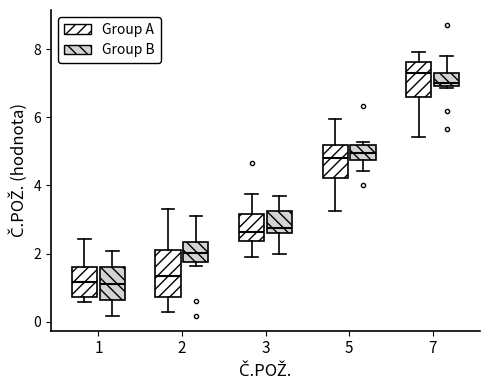

Which box is the tallest, from its lower edge to its upper edge?

2 (Group A)